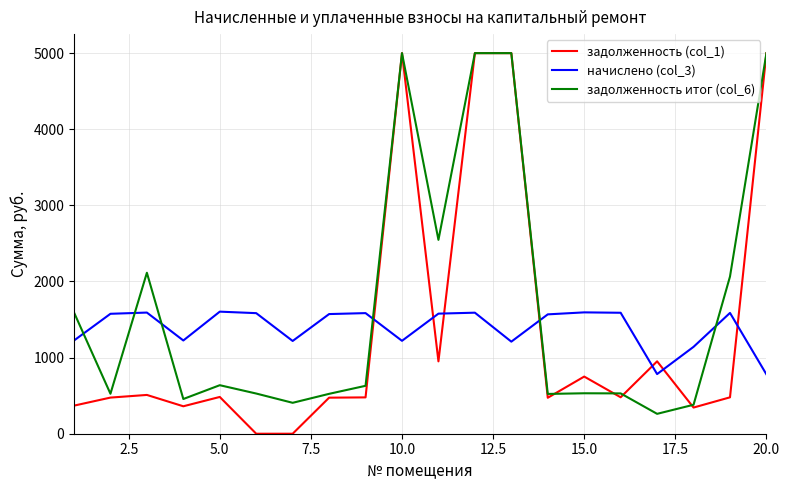

True or false: начислено (col_3) and задолженность итог (col_6) cross at least once.

True